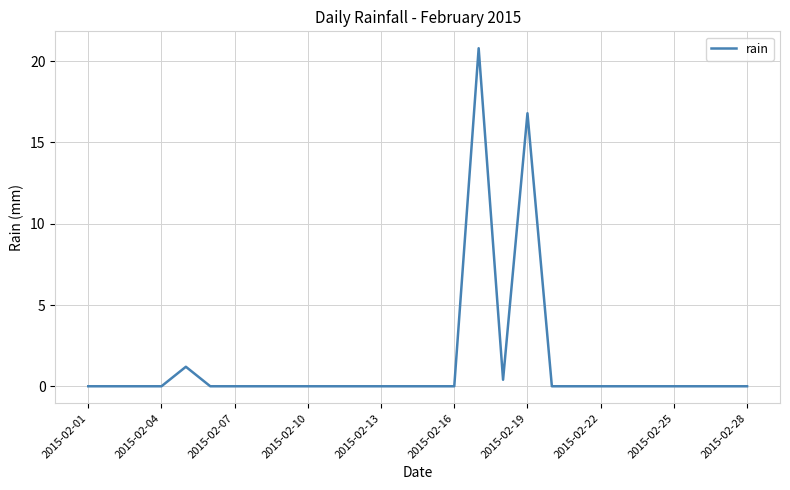

What is the difference between the maximum and minimum values?

20.8